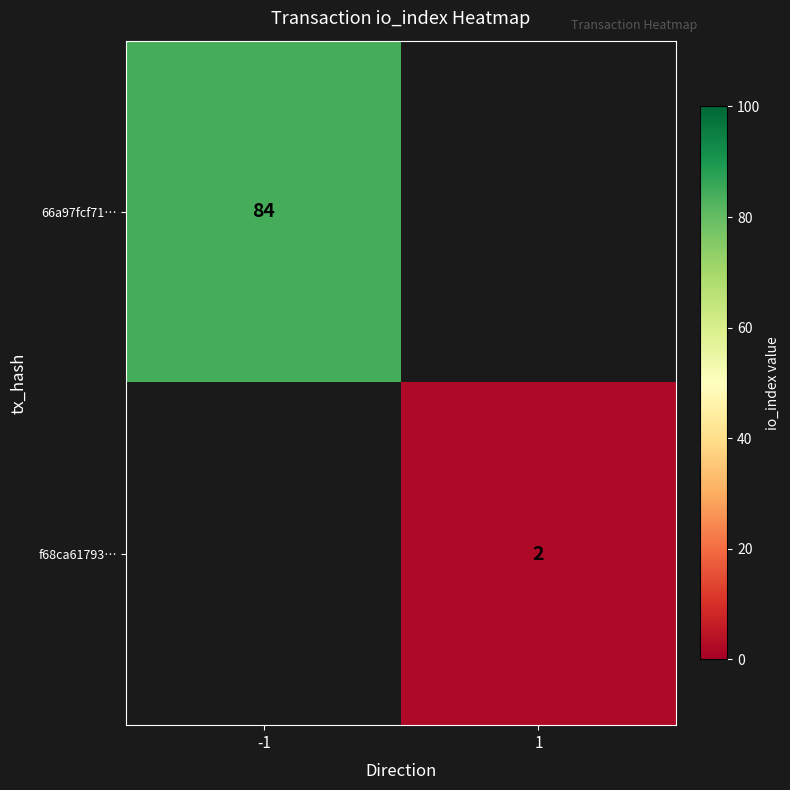

True or false: 66a97fcf71… has a value of 134 at -1.

False